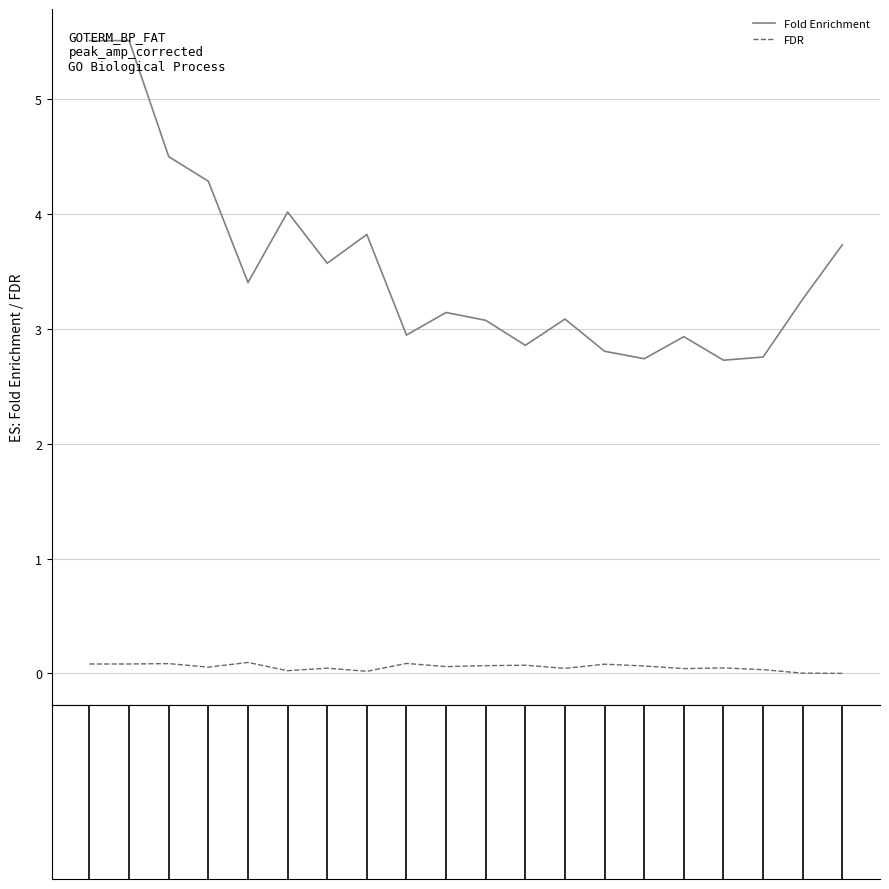

Which series has the largest range (max minus min)?

Fold Enrichment